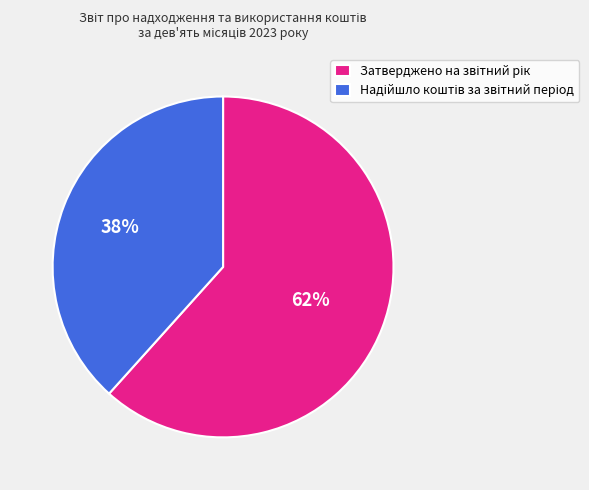

To the nearest percent, what is the average slice percentage?

50%